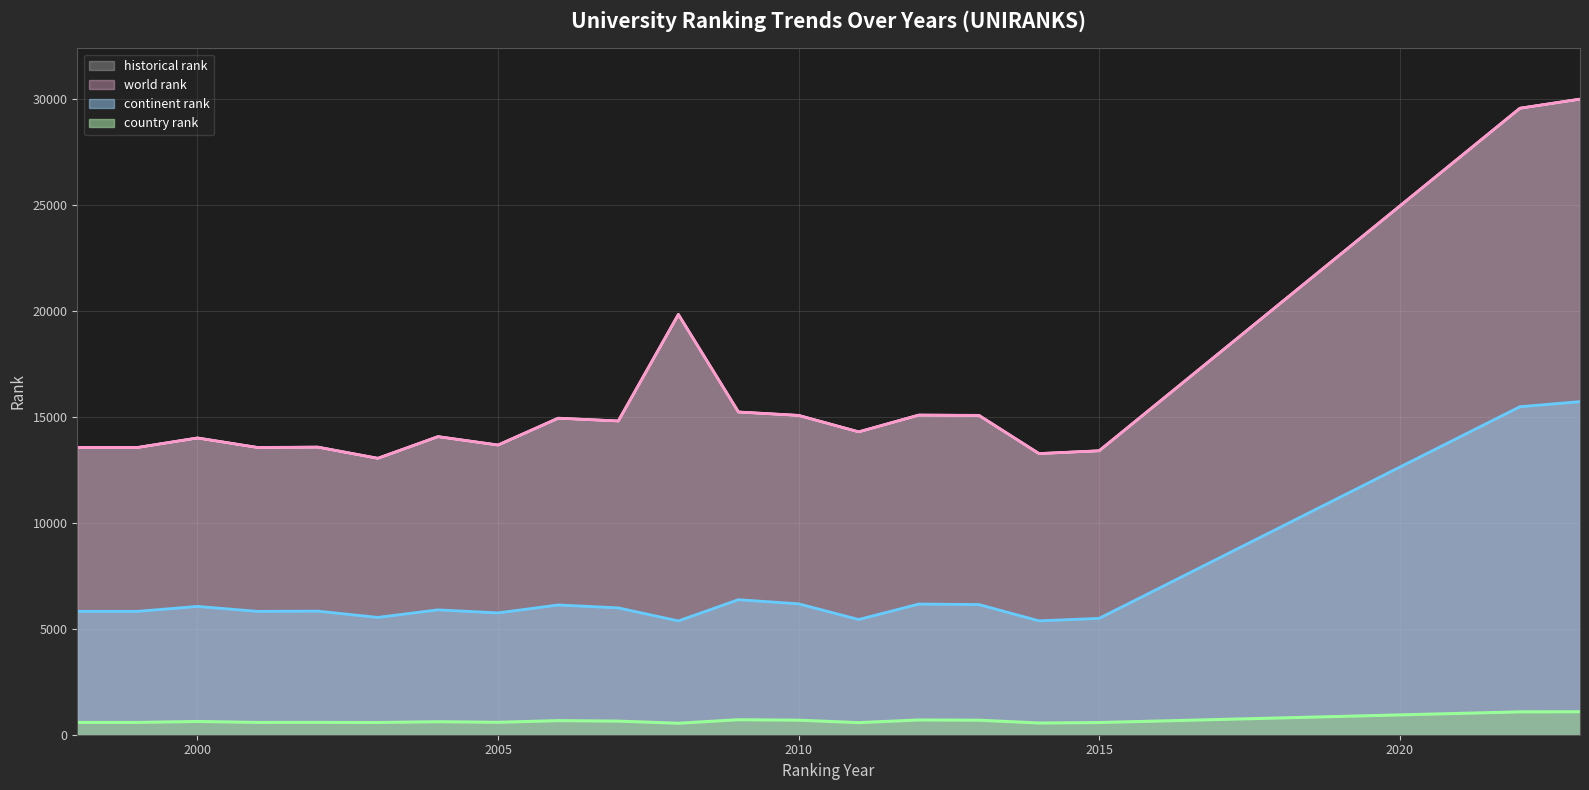

What is the total value across all series at 2001?

33511